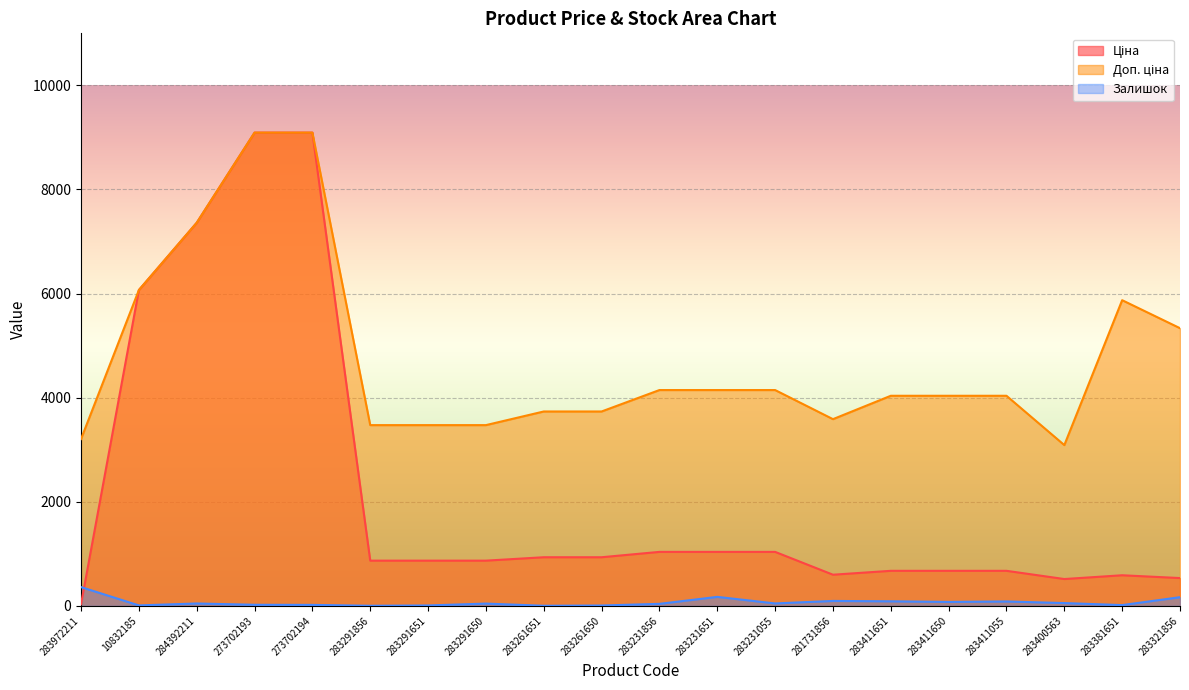

Is the value of Ціна at 283321856 greater than the value of Доп. ціна at 283231055?

No